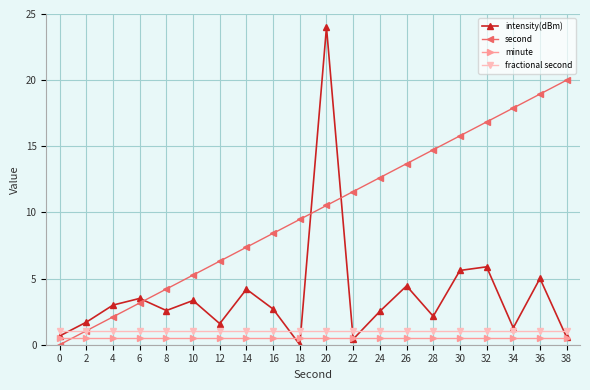

True or false: intensity(dBm) has a value of 4.8 at 16.

False